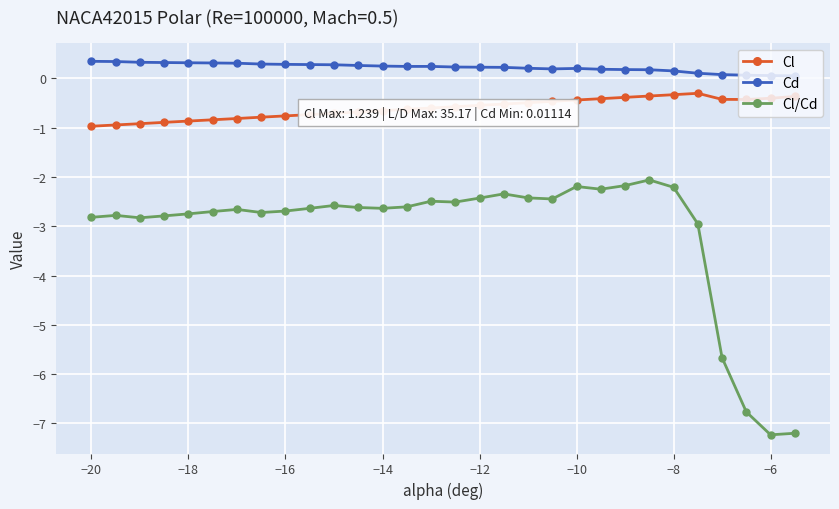

Does the chart have visible grid lines?

Yes